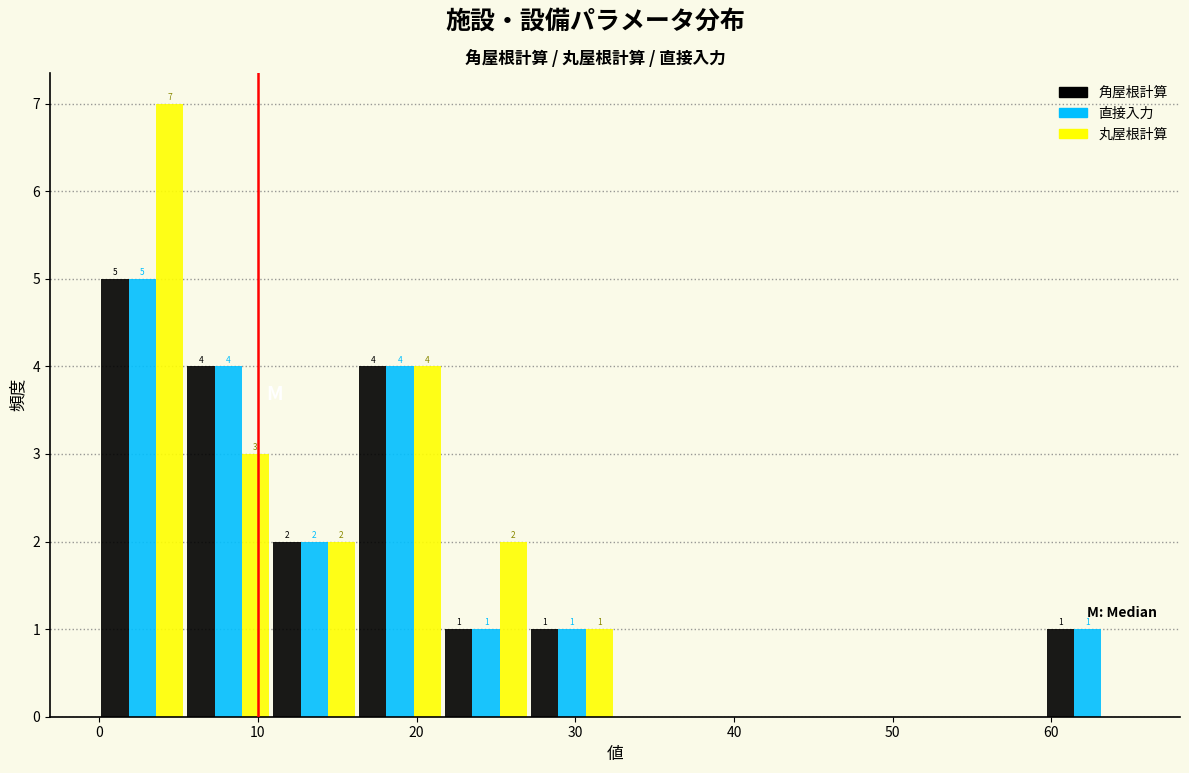

In the 丸屋根計算 series, which range on the x-axis has the tallest bar?

0 to 5